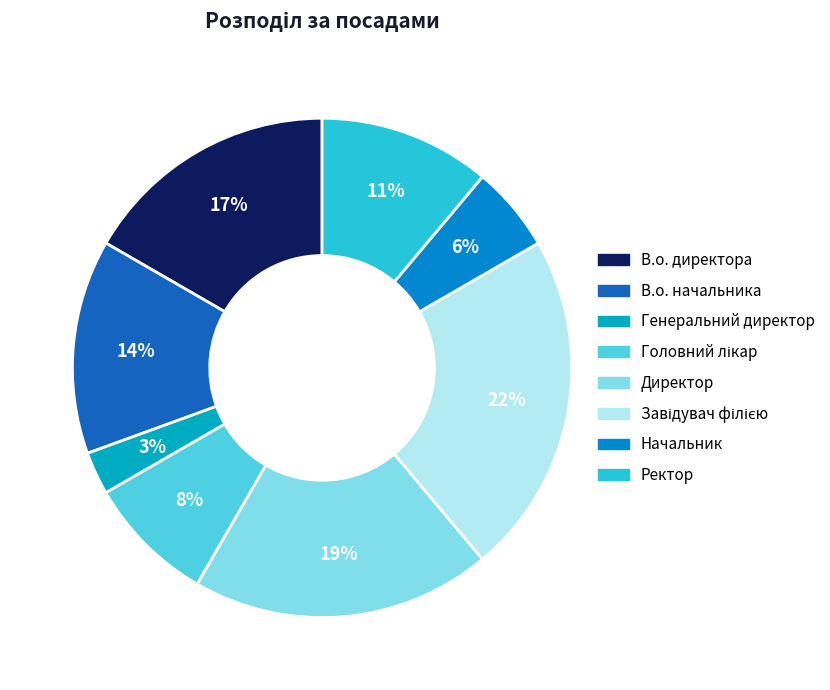

What percentage is the Директор slice, to the nearest percent?

19%